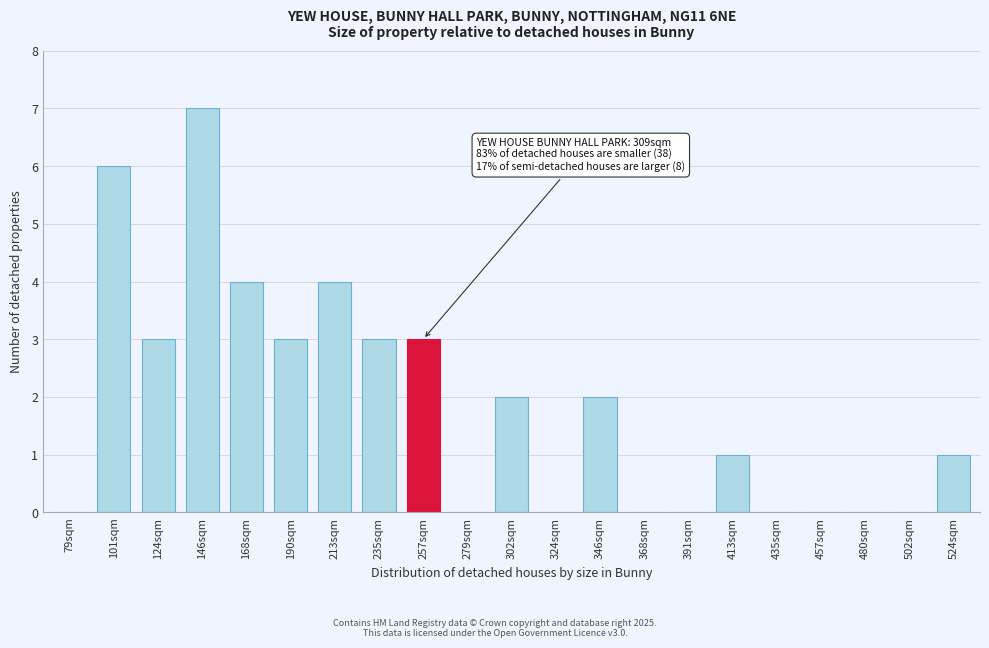

Reading right to left, transcribe all the data shown in this chart.

524sqm=1	502sqm=0	480sqm=0	457sqm=0	435sqm=0	413sqm=1	391sqm=0	368sqm=0	346sqm=2	324sqm=0	302sqm=2	279sqm=0	257sqm=3	235sqm=3	213sqm=4	190sqm=3	168sqm=4	146sqm=7	124sqm=3	101sqm=6	79sqm=0